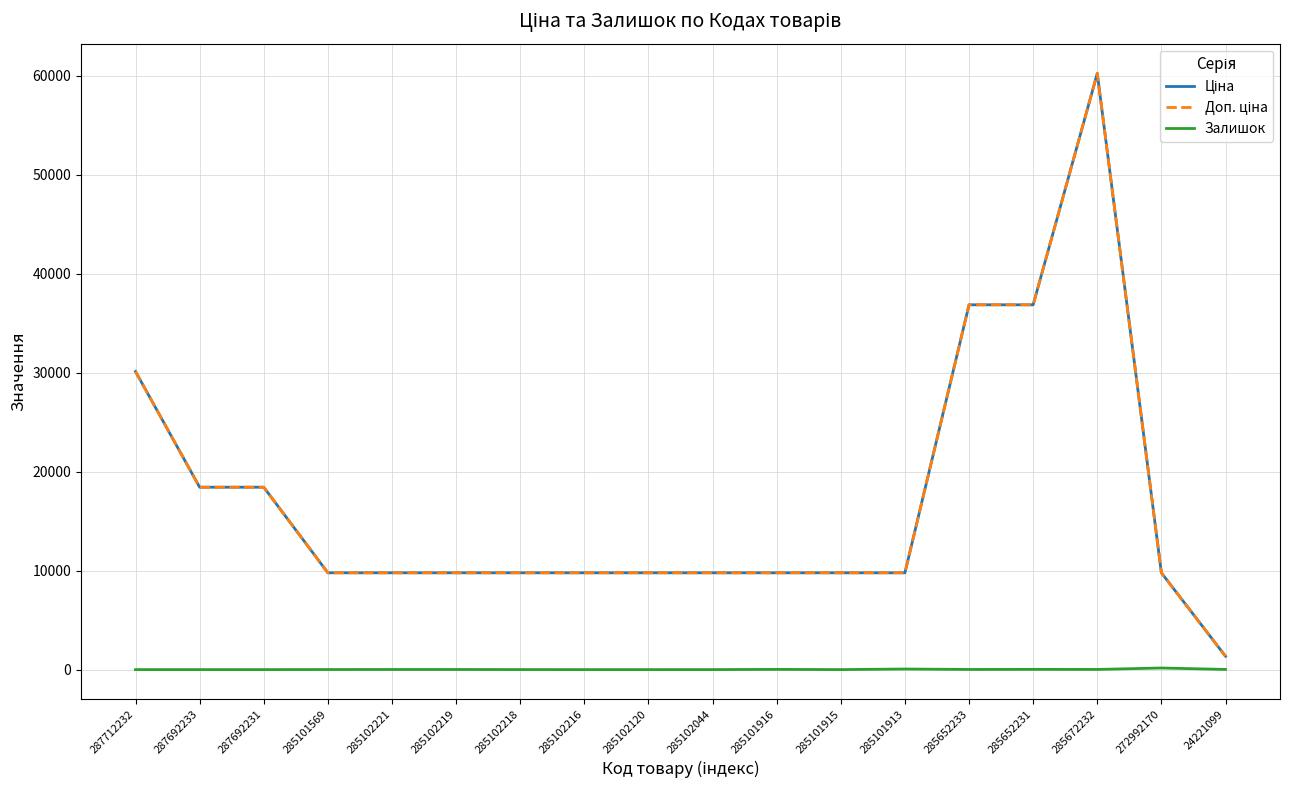

What is the maximum value shown in the chart?

60205.6